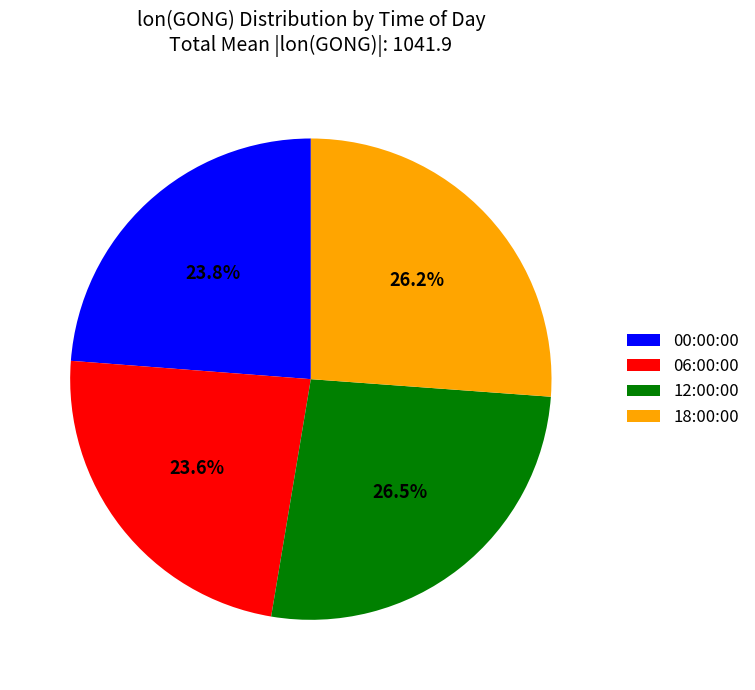

To the nearest percent, what is the difference between the largest and smallest slice percentages?

3%